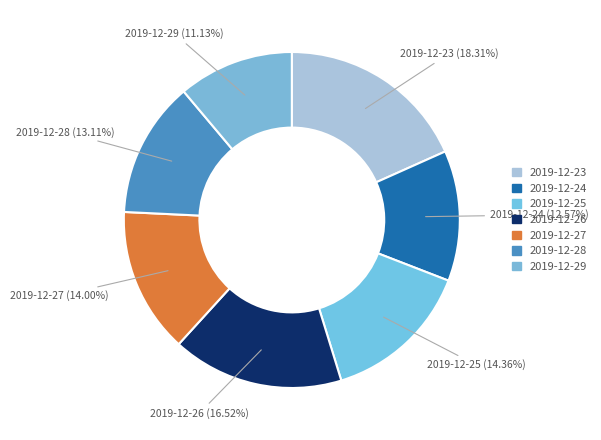

To the nearest percent, what is the average slice percentage?

14%